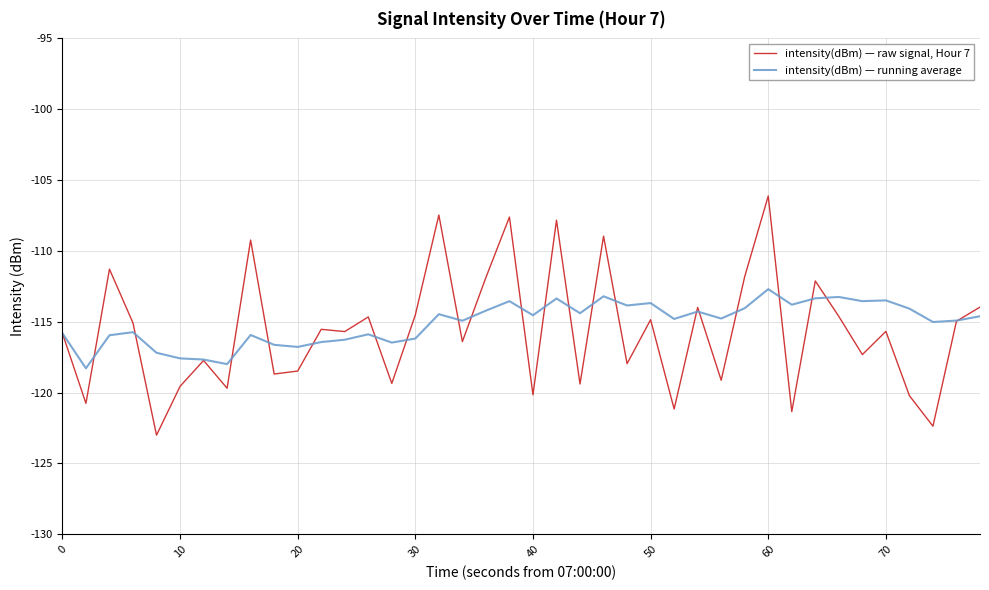

List the series in order of their peak value, lowest first.

intensity(dBm) — running average, intensity(dBm) — raw signal, Hour 7